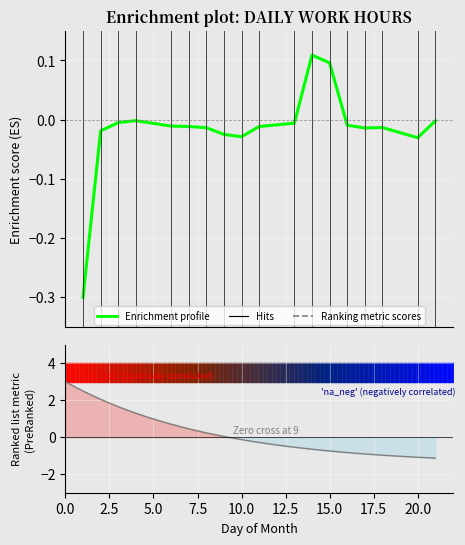

Which category has the highest value across all series?

14